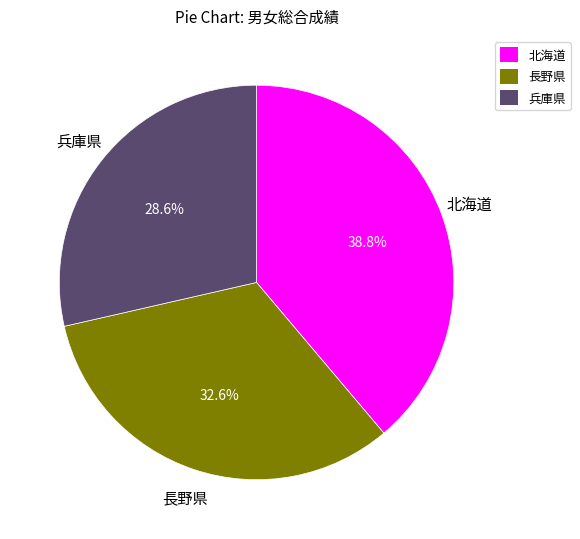

Does any single category account for the majority?

No